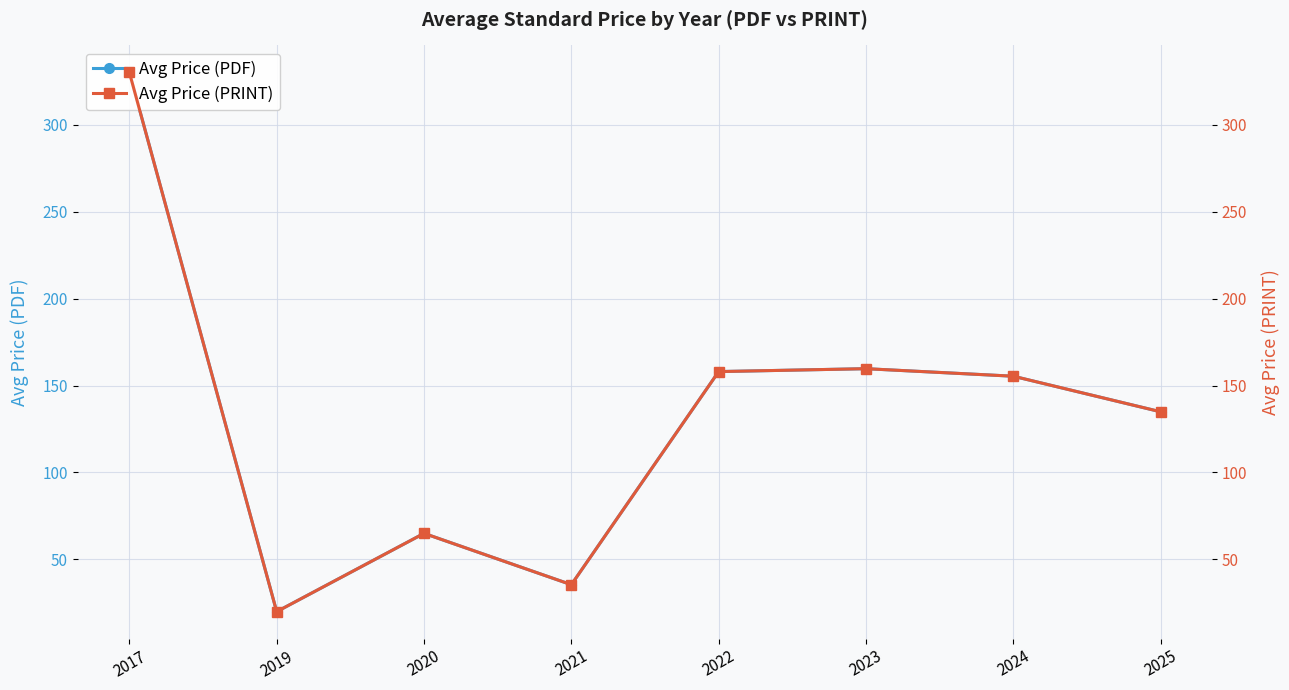

How many interior local peaks does the Avg Price (PDF) series have?

2